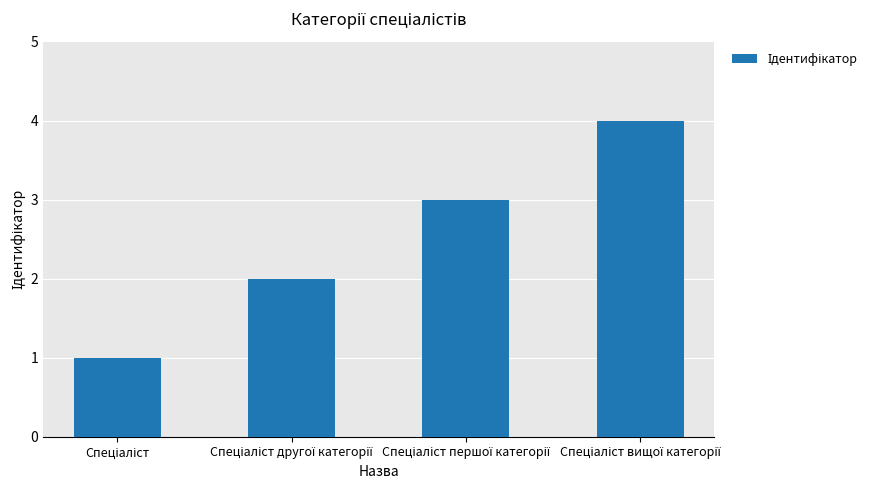

What is the sum of all values?

10